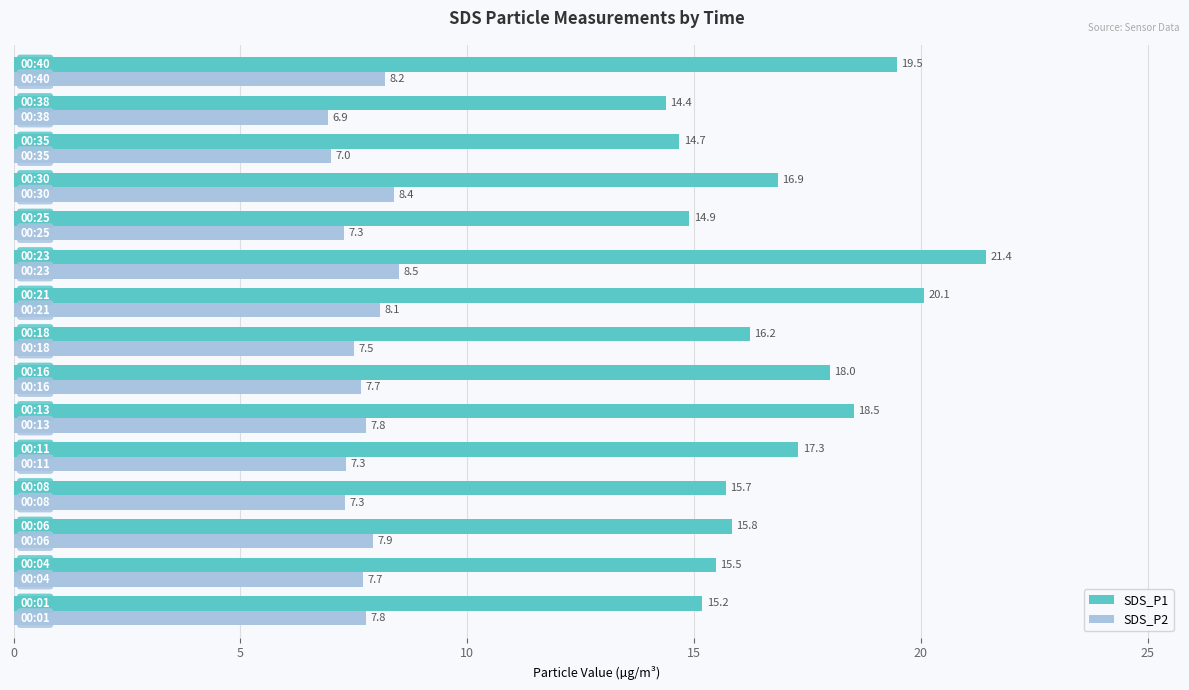

Which series has the largest range (max minus min)?

SDS_P1